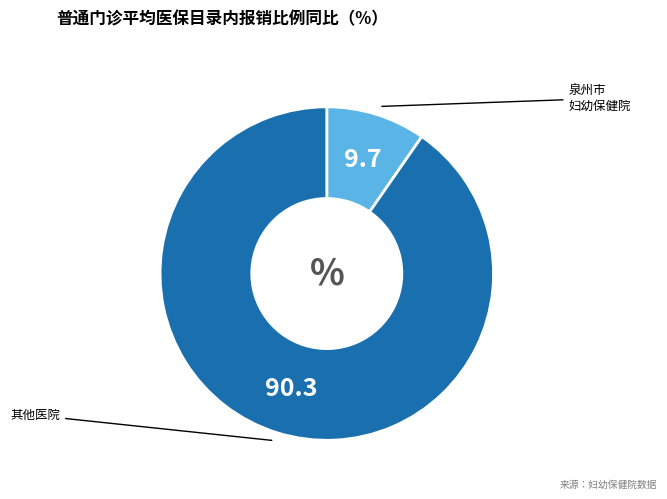

How many segments does this pie chart have?

2